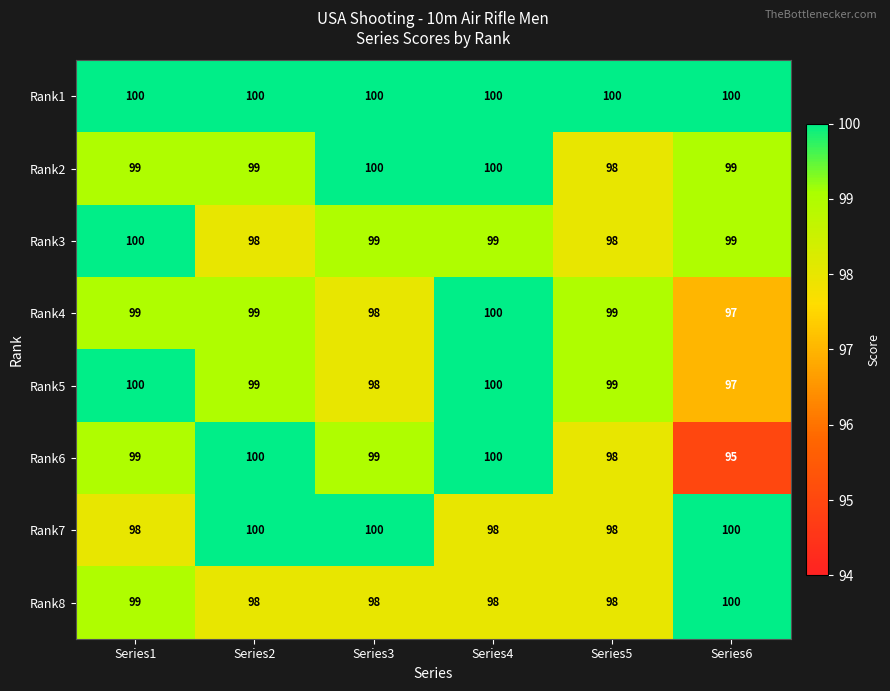

What is the smallest value displayed?

95